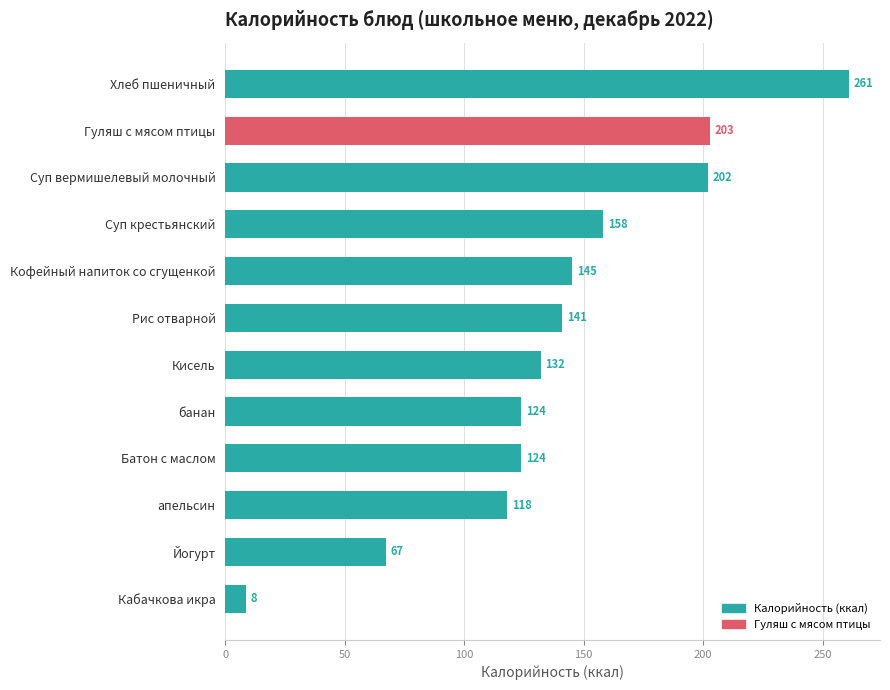

What position from the bottom is Суп вермишелевый молочный?

10